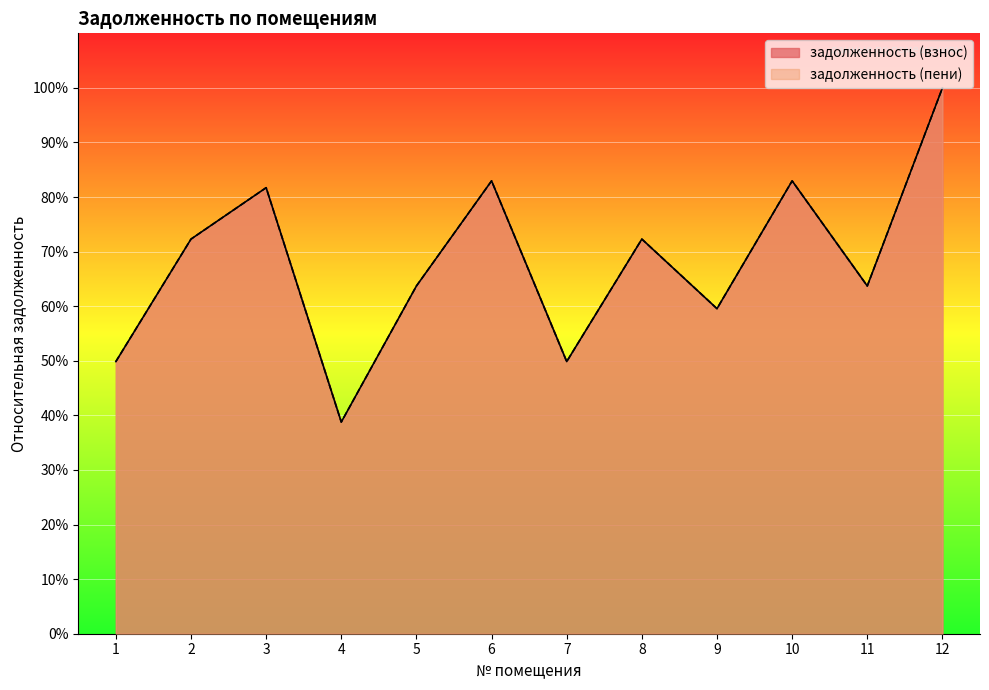

What is the difference between the maximum and minimum values in the задолженность (взнос) series?

0.6